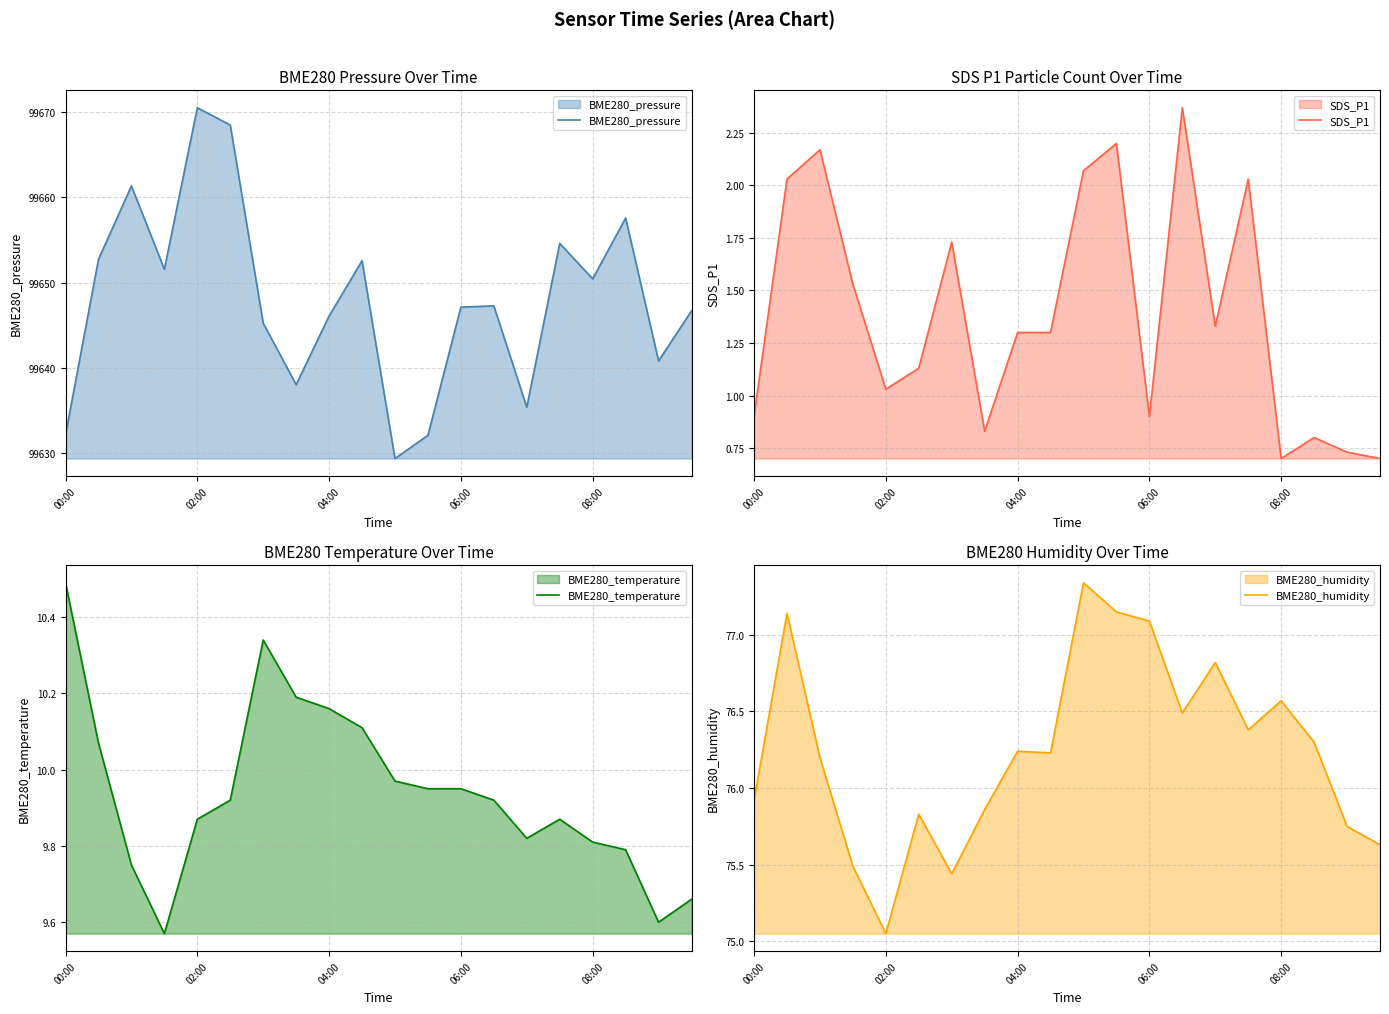

What is the difference between the BME280_pressure values at 00:00 and 5?

36.2